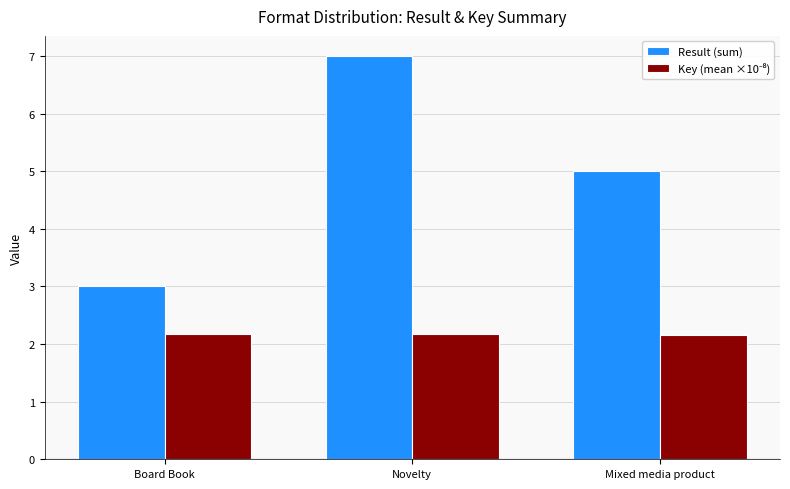

What is the difference between the second highest and minimum values in the Result (sum) series?

2.0